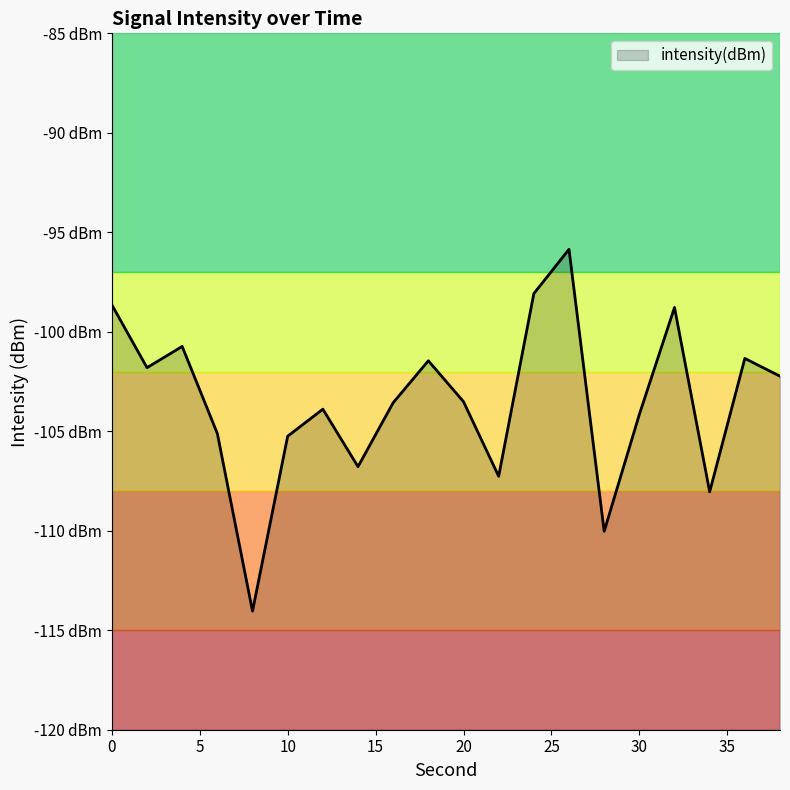

Reading left to right, extract all data points from this chart.

0=-98.6	2=-101.8	4=-100.7	6=-105.1	8=-114.0	10=-105.2	12=-103.9	14=-106.8	16=-103.6	18=-101.5	20=-103.5	22=-107.3	24=-98.1	26=-95.9	28=-110.0	30=-104.2	32=-98.8	34=-108.0	36=-101.3	38=-102.2